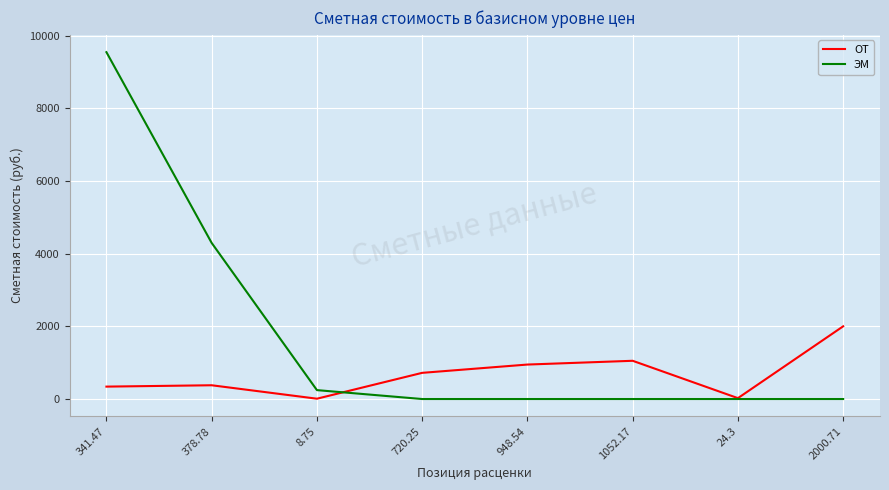

At which category does the chart reach its peak across all series?

341.47